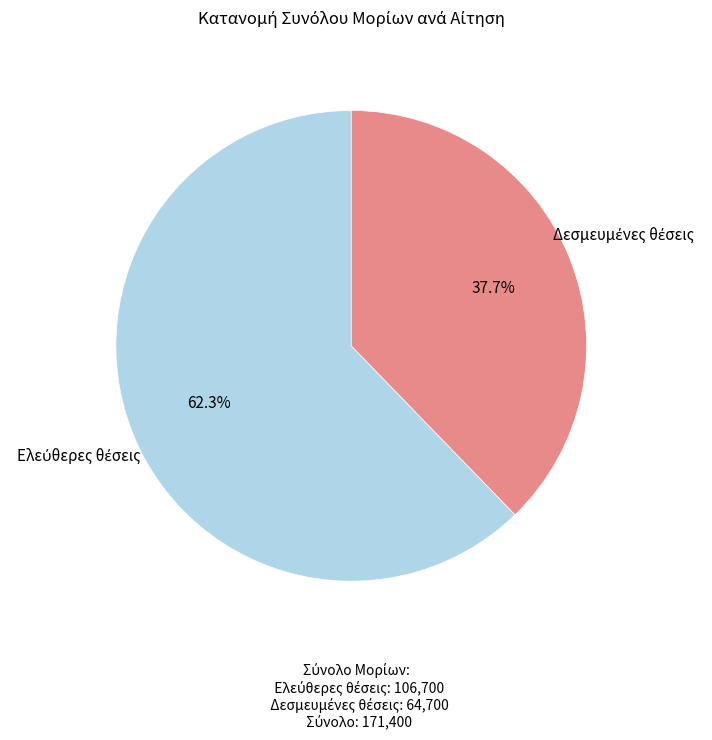

Count the number of slices in the pie.

2